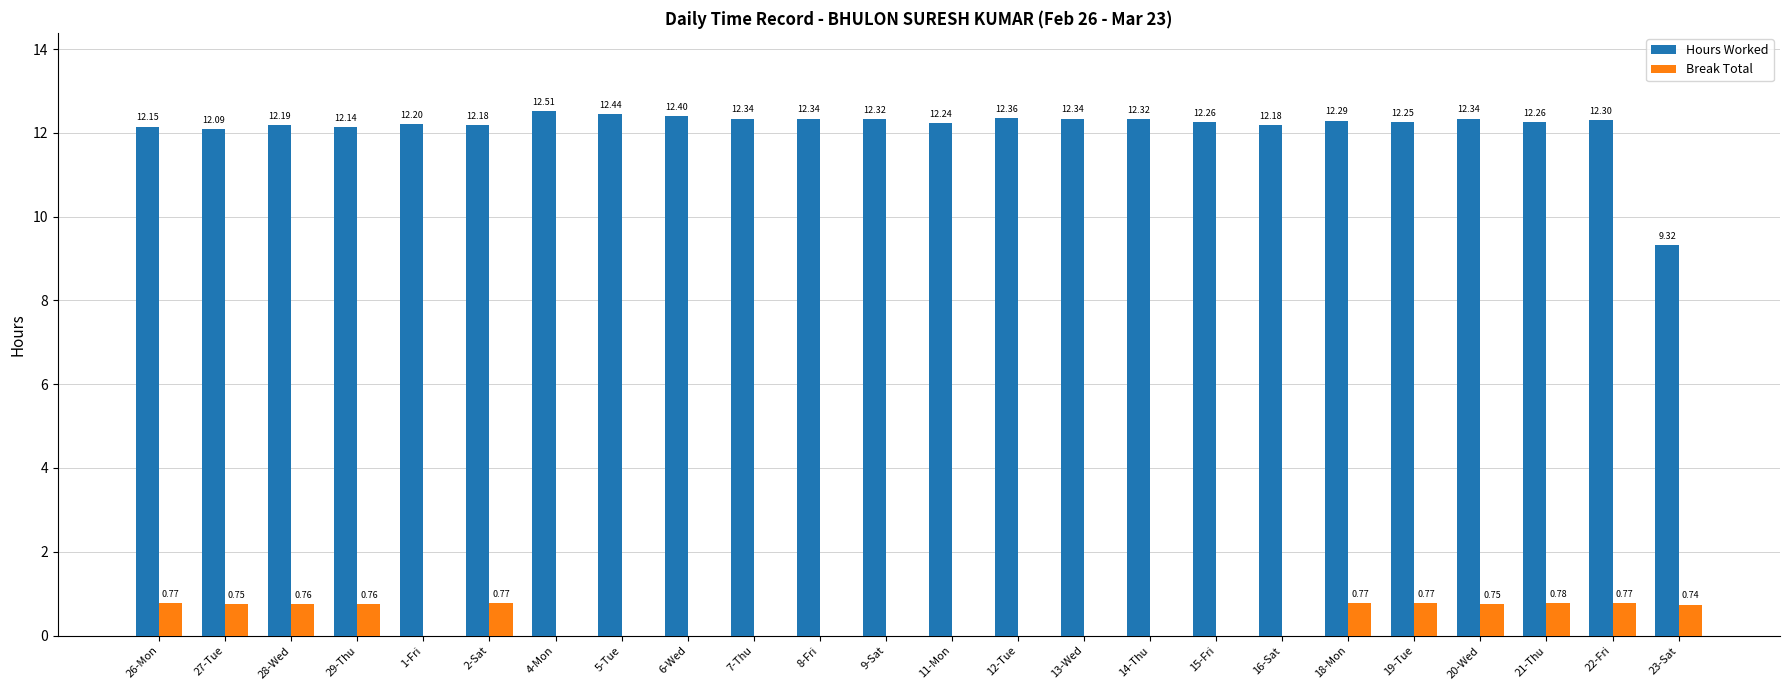

What is the sum of all Break Total values?

8.4